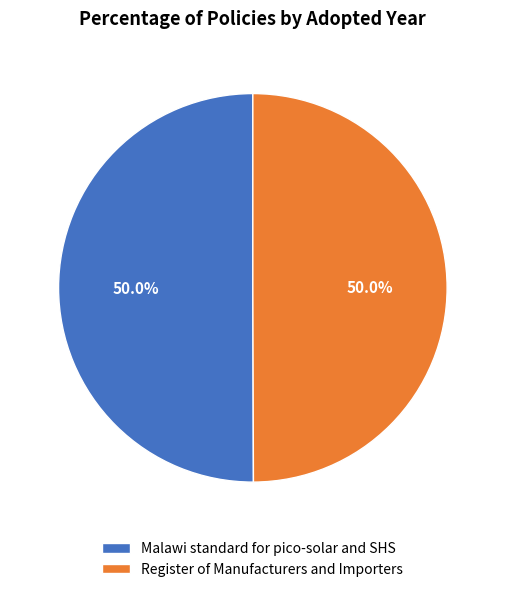

What is the ratio of the value at Malawi standard for pico-solar and SHS to the value at Register of Manufacturers and Importers?

1.0